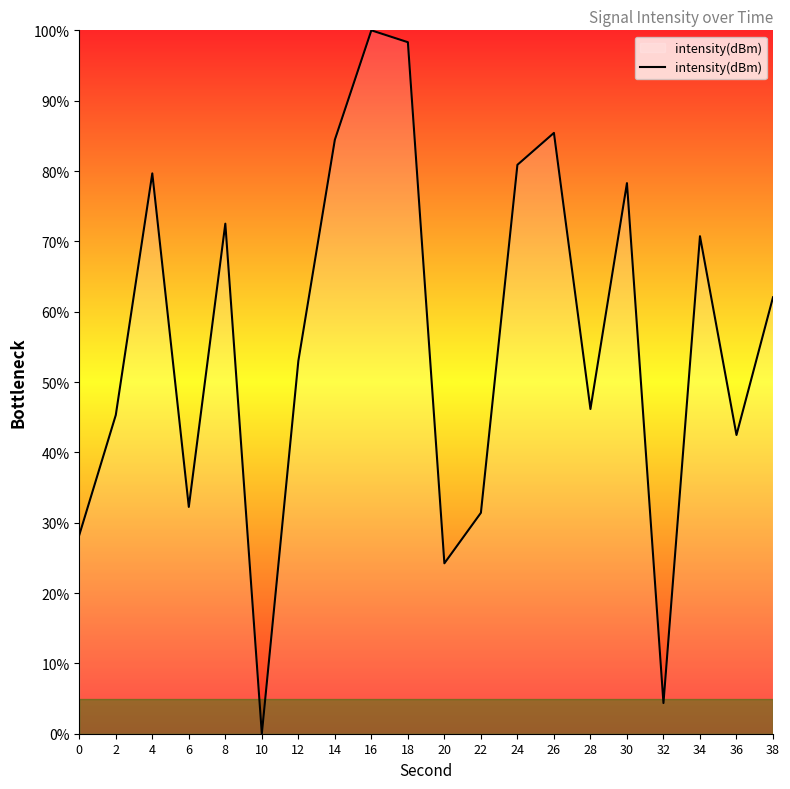

What is the ratio of the value at 18 to the value at 12?

1.9